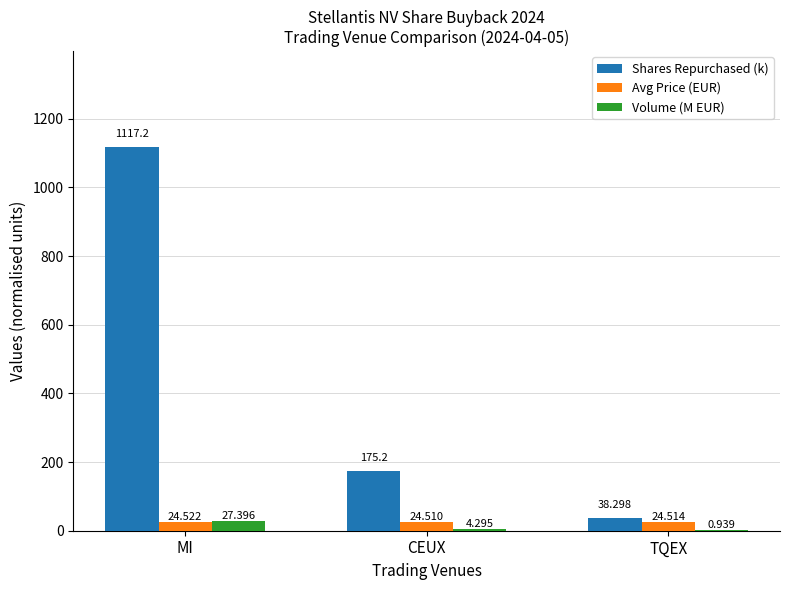

Between CEUX and TQEX, which series saw the biggest shift?

Shares Repurchased (k)